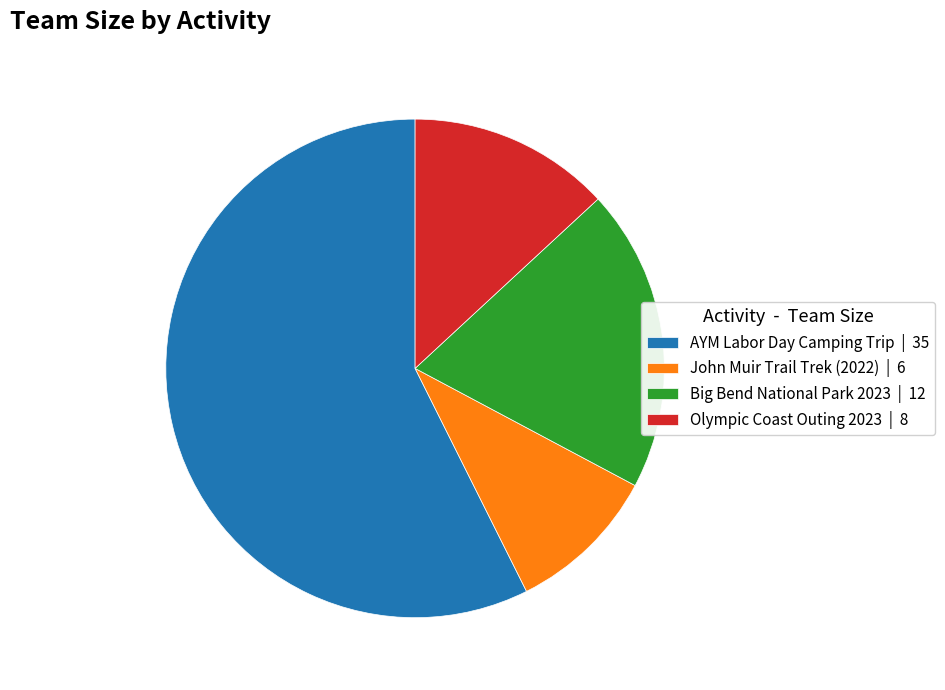

Do Olympic Coast Outing 2023 | 8 and John Muir Trail Trek (2022) | 6 together represent more than half of the pie?

No